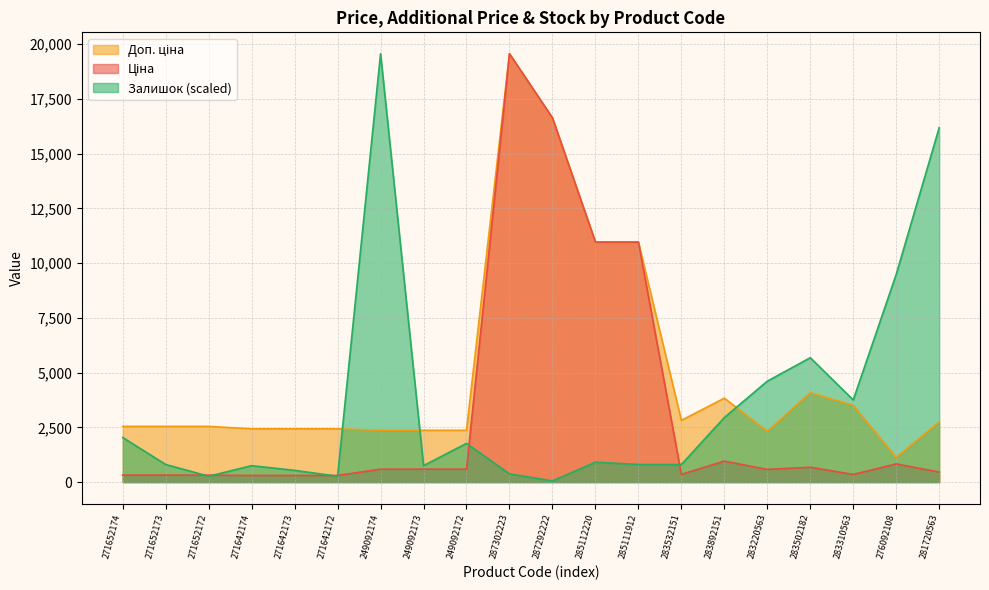

Rank the categories by Доп. ціна value from highest to lowest.

287302223, 287292222, 285112220, 285111912, 283502182, 283892151, 283310563, 283532151, 281720563, 271652174, 271652173, 271652172, 271642174, 271642173, 271642172, 249092174, 249092173, 249092172, 283220563, 276092108